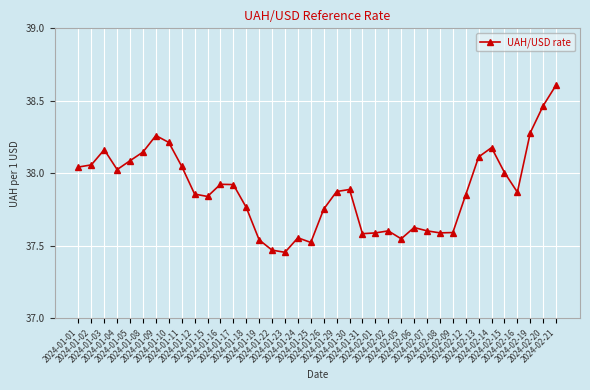

What is the sum of the values at 2024-02-12 and 2024-01-23?

75.3